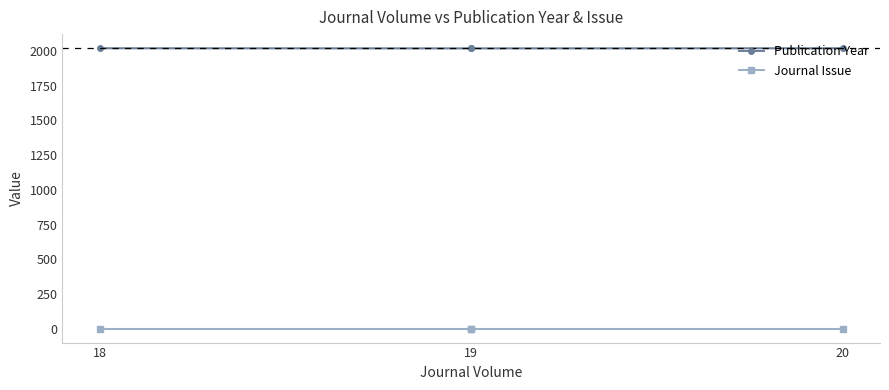

At which category is the sum across all series the highest?

18